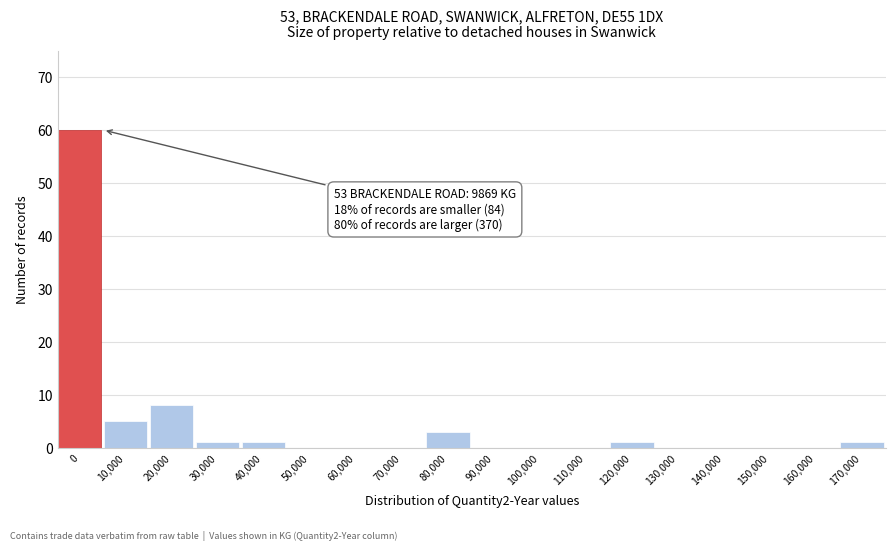

Reading left to right, extract all data points from this chart.

0=60	10,000=5	20,000=8	30,000=1	40,000=1	50,000=0	60,000=0	70,000=0	80,000=3	90,000=0	100,000=0	110,000=0	120,000=1	130,000=0	140,000=0	150,000=0	160,000=0	170,000=1